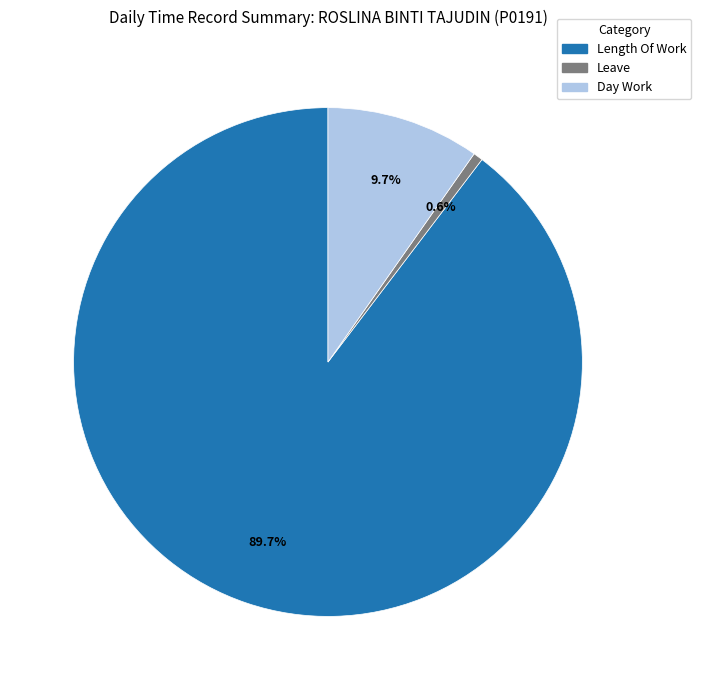

Is there a majority slice in this chart?

Yes